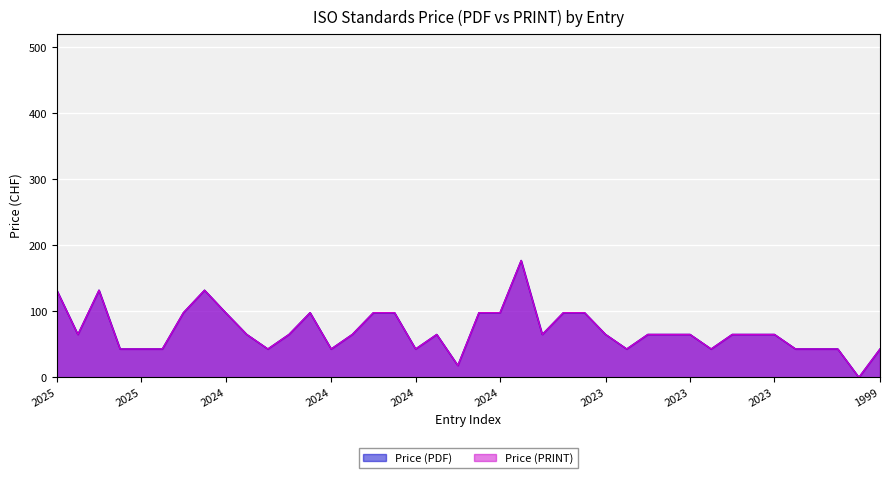

True or false: Price (PRINT) has more than 0 interior local peaks.

True